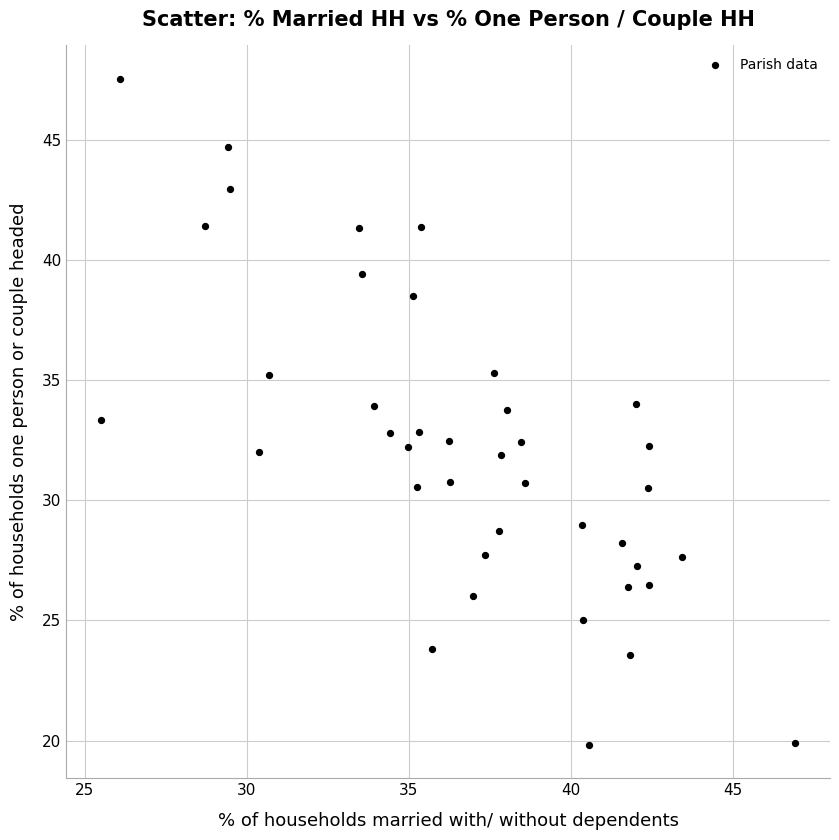

What is the range of Y values (max minus min)?

27.7